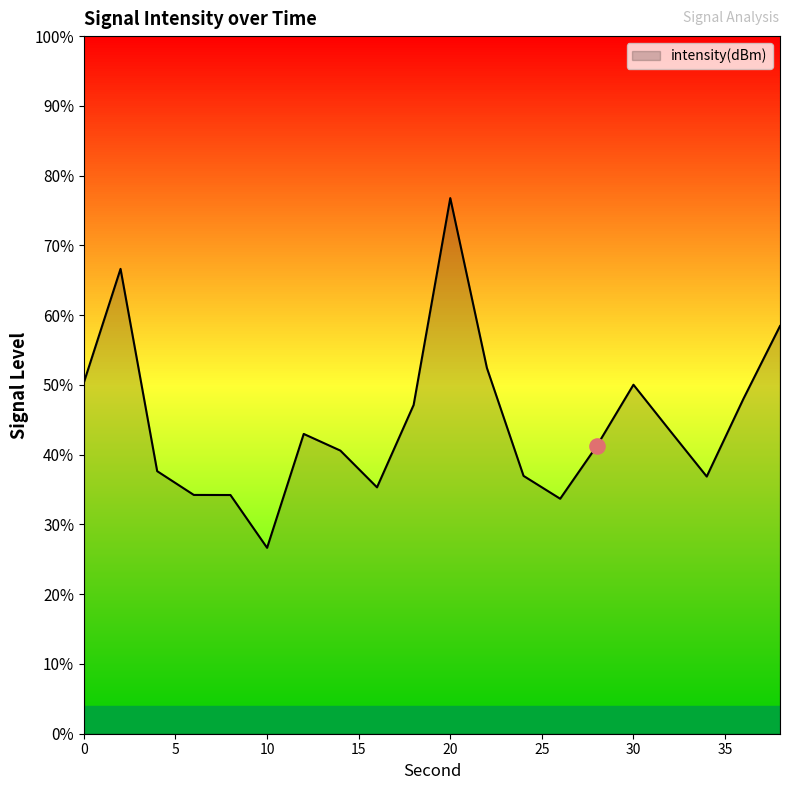

Which has a higher value, 6 or 26?

6